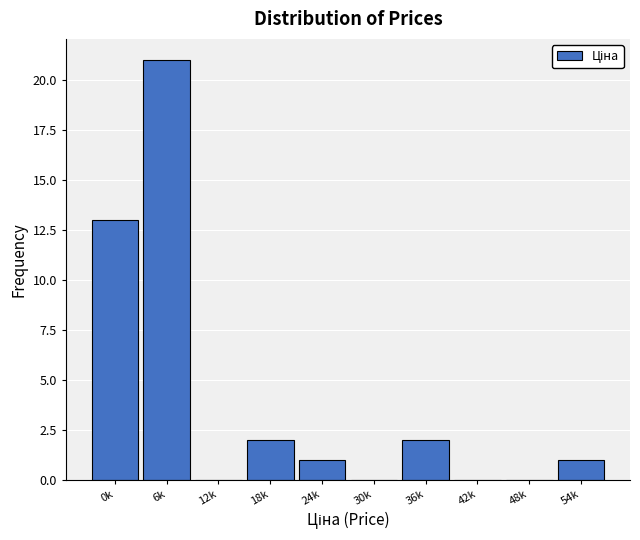

Reading left to right, transcribe all the data shown in this chart.

0k=13	6k=21	12k=0	18k=2	24k=1	30k=0	36k=2	42k=0	48k=0	54k=1